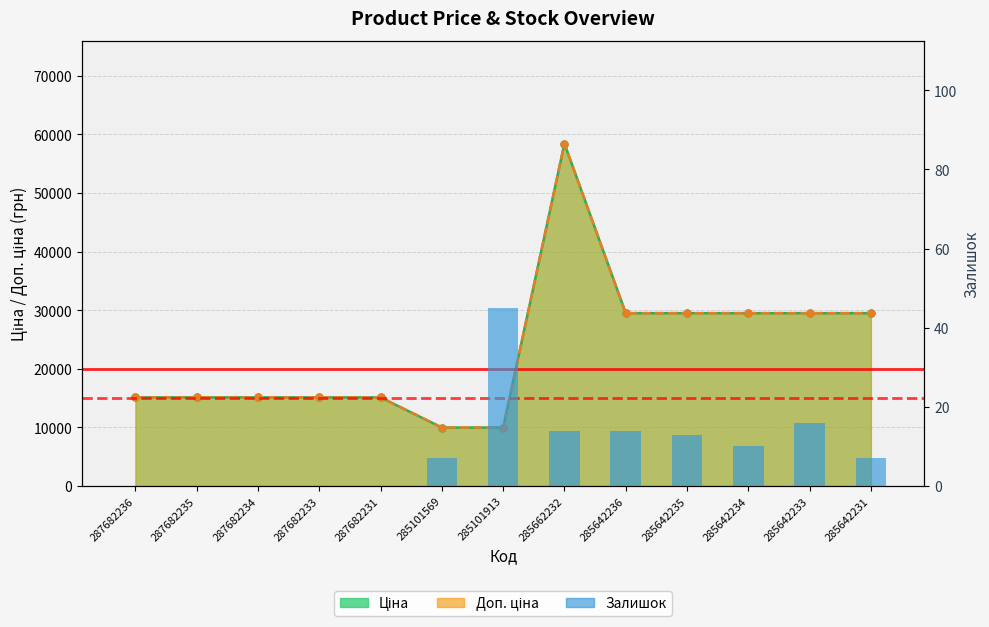

Rank the categories by value from highest to lowest.

285101913, 285642233, 285662232, 285642236, 285642235, 285642234, 285101569, 285642231, 287682236, 287682235, 287682234, 287682233, 287682231